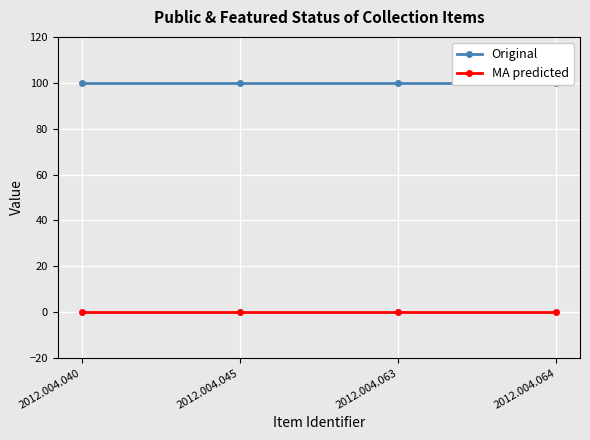

At 2012.004.040, list the series in order from largest to smallest.

Original, MA predicted